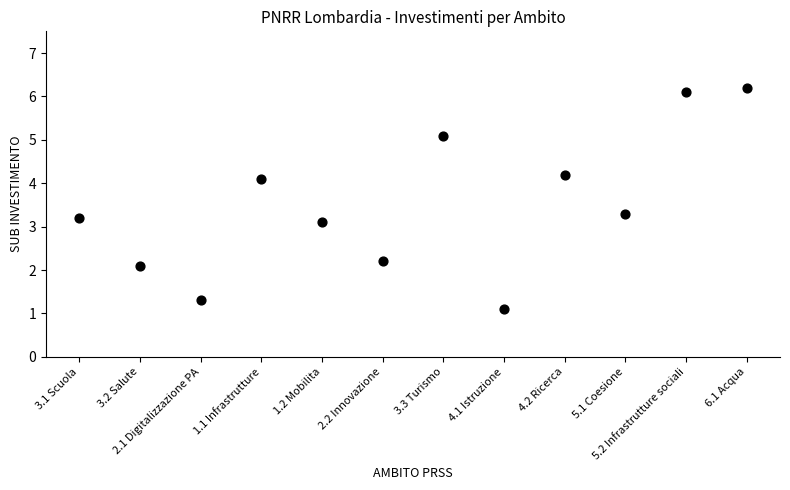

What Y value in the scatter plot is closest to 3?

3.1